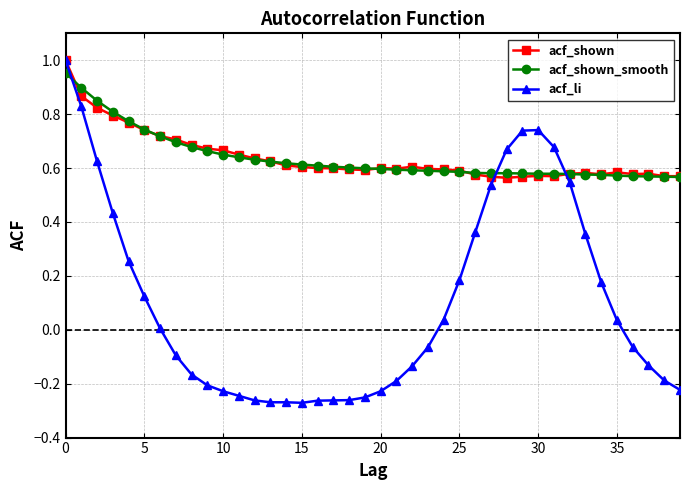

Which series has the largest range (max minus min)?

acf_li